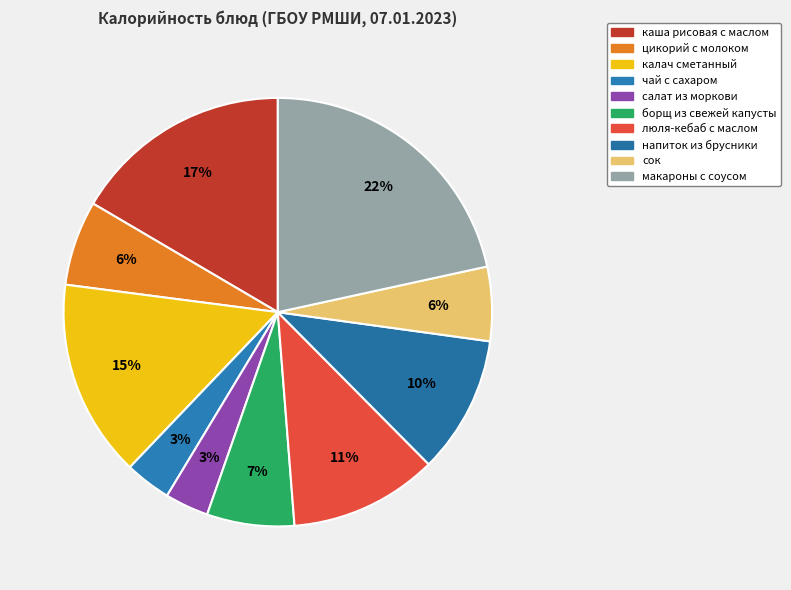

Count the number of slices in the pie.

10